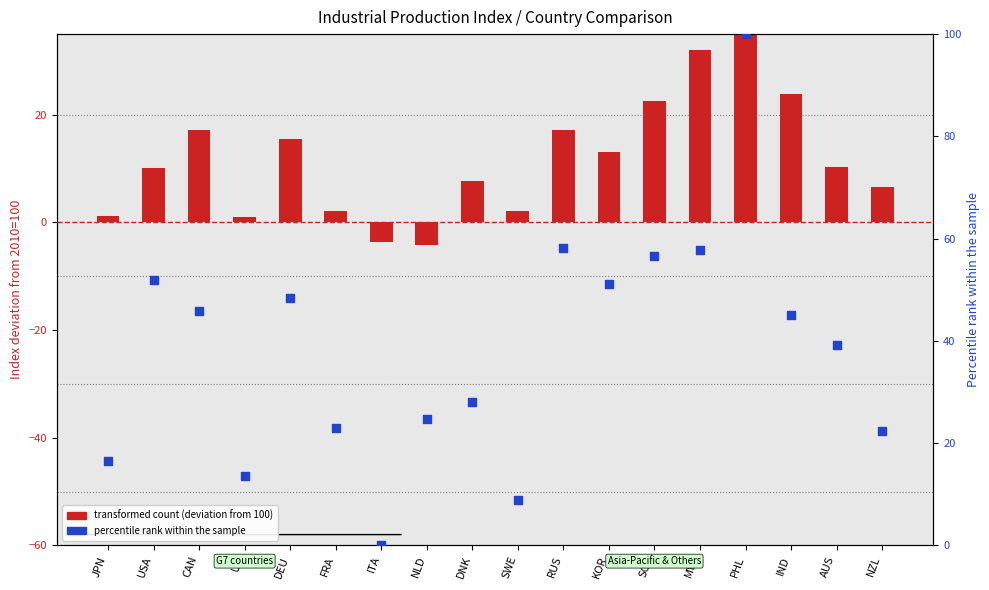

Which series has the largest Y range (max minus min)?

percentile rank within the sample